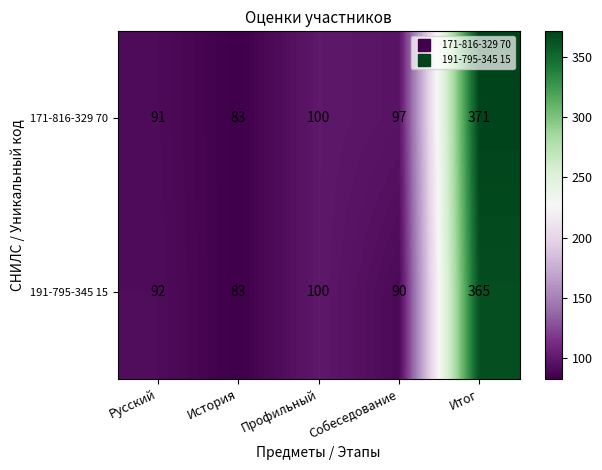

At which category is the sum across all series the highest?

Итог